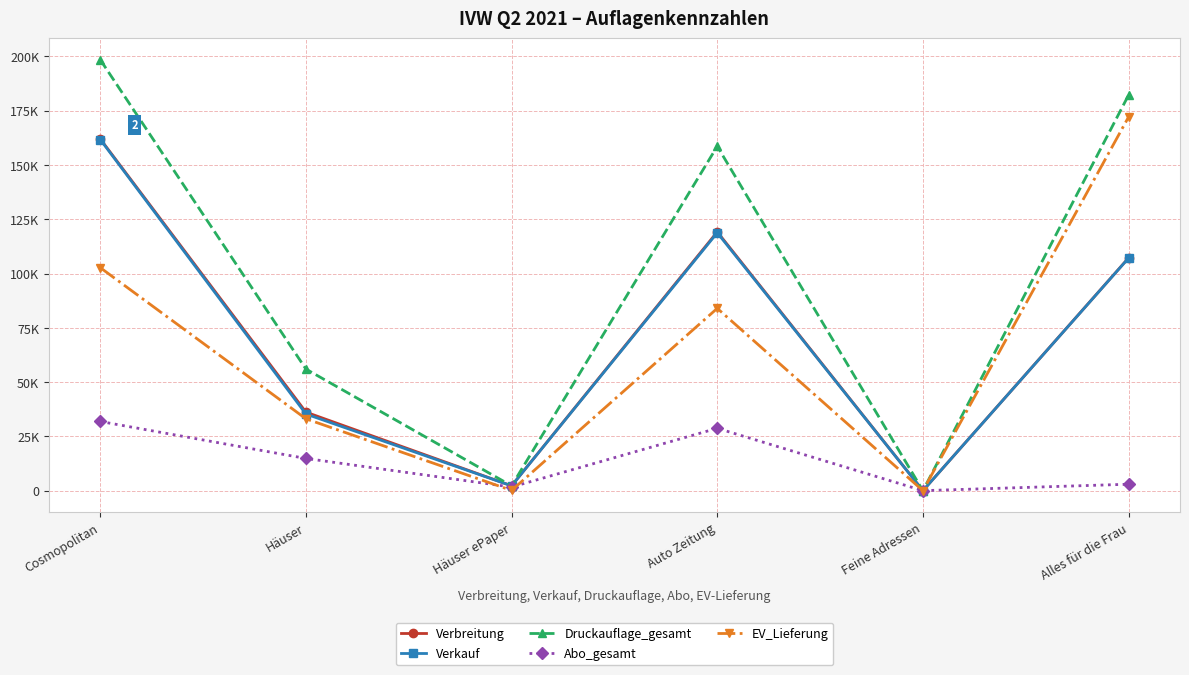

Is this an area chart (filled region under the line)?

No